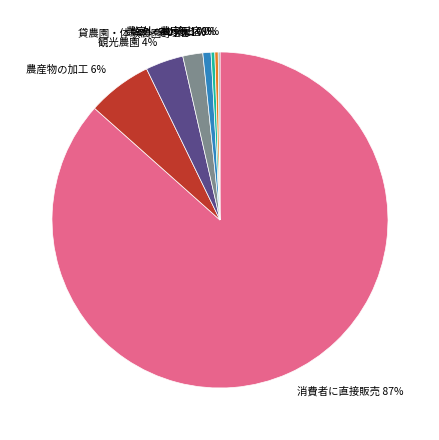

Does 農家レストラン account for over 50% of the chart?

No